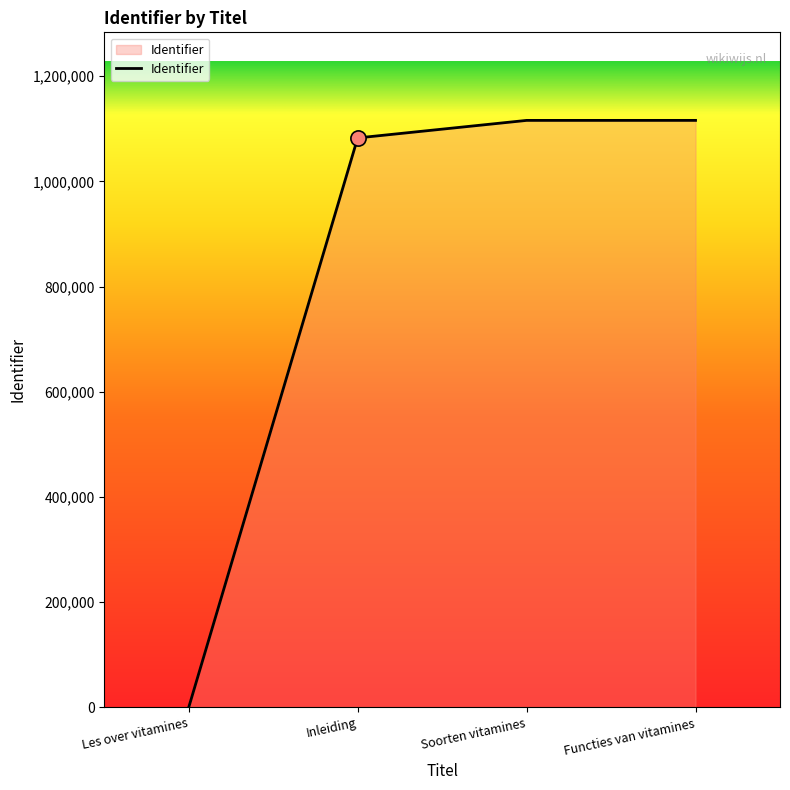

What is the change in value from Les over vitamines to Functies van vitamines?

+1116168